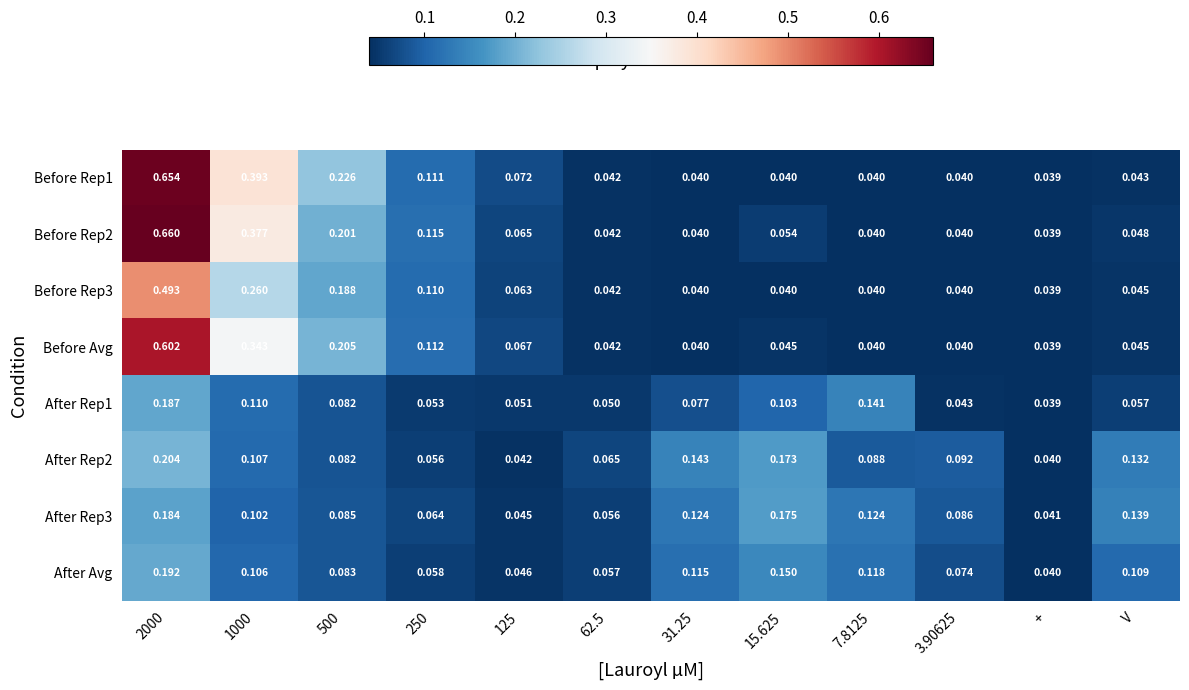

Is the value of After Avg at V greater than the value of Before Rep1 at 15.625?

Yes